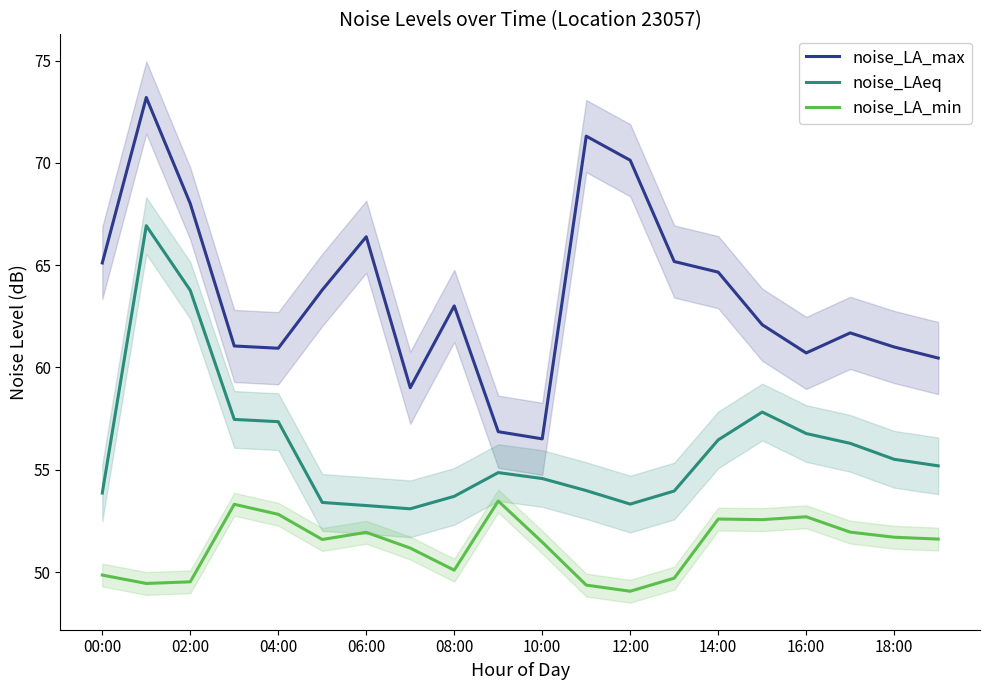

In noise_LA_min, how many points are higher than both neighbors (excluding endpoints)?

5